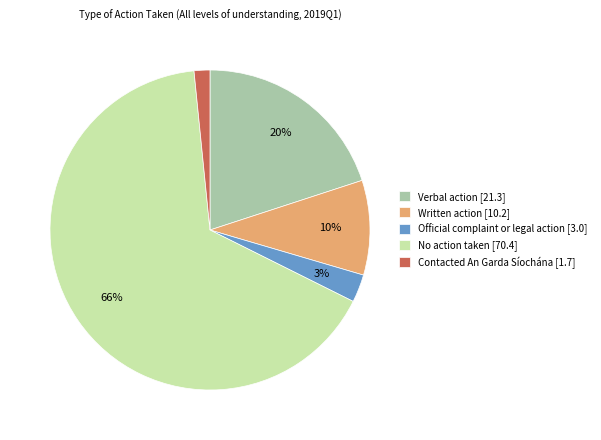

Do Verbal action [21.3] and Contacted An Garda Síochána [1.7] together represent more than half of the pie?

No